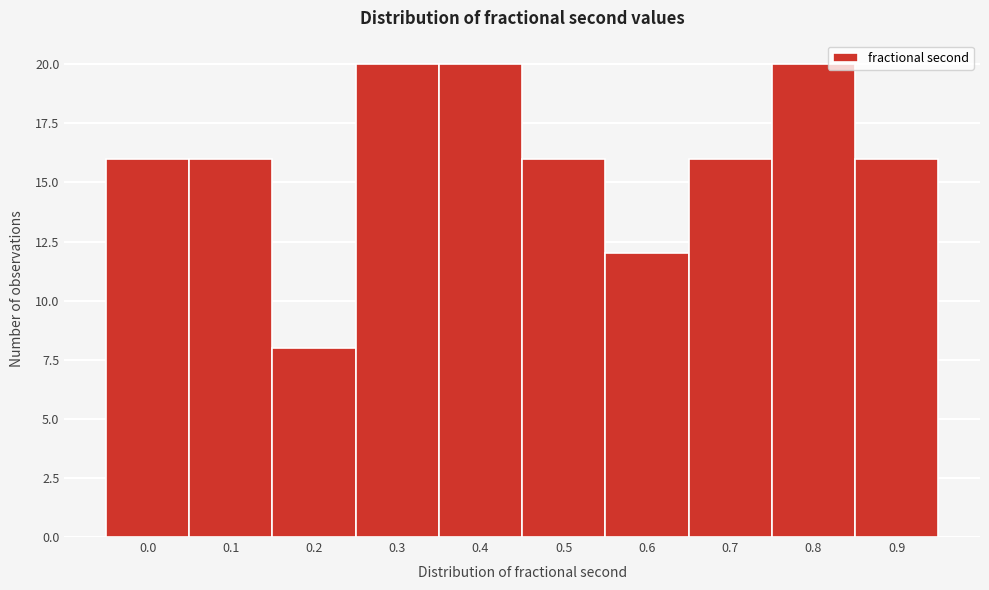

Reading right to left, extract all data points from this chart.

0.9=16	0.8=20	0.7=16	0.6=12	0.5=16	0.4=20	0.3=20	0.2=8	0.1=16	0.0=16